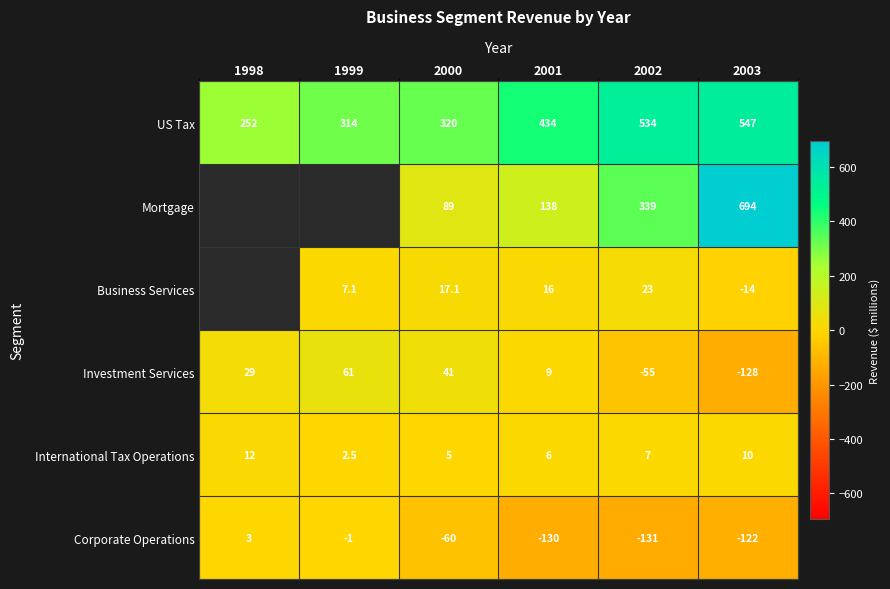

At which category is the sum across all series the highest?

2003